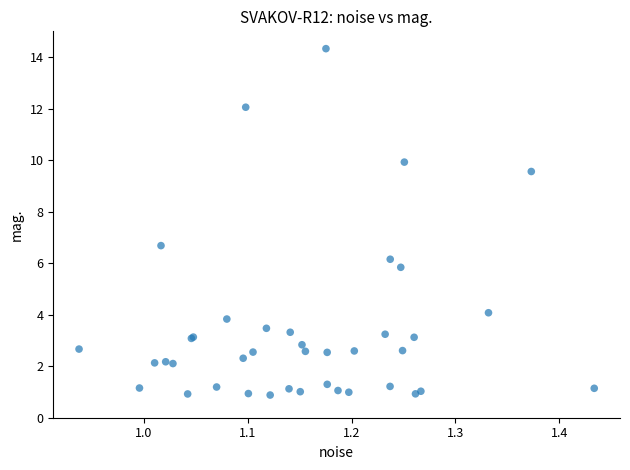

What Y value in the scatter plot is closest to 7?

6.7